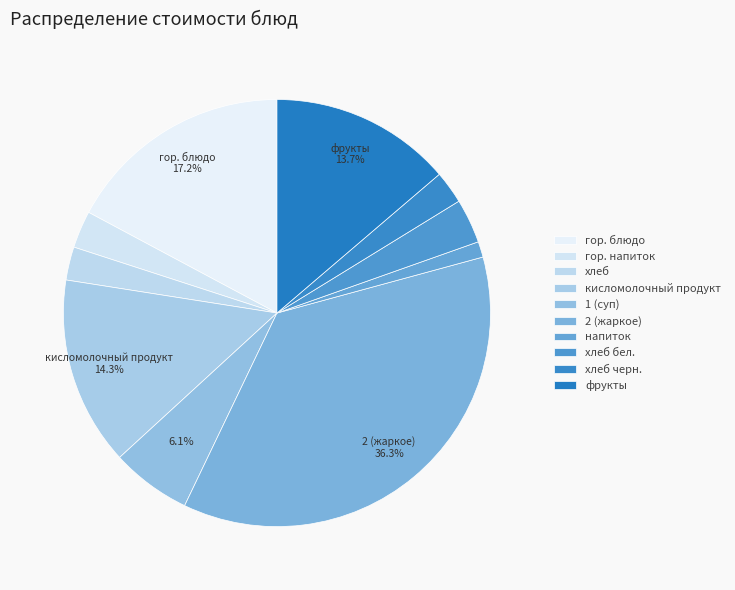

Count the number of slices in the pie.

10